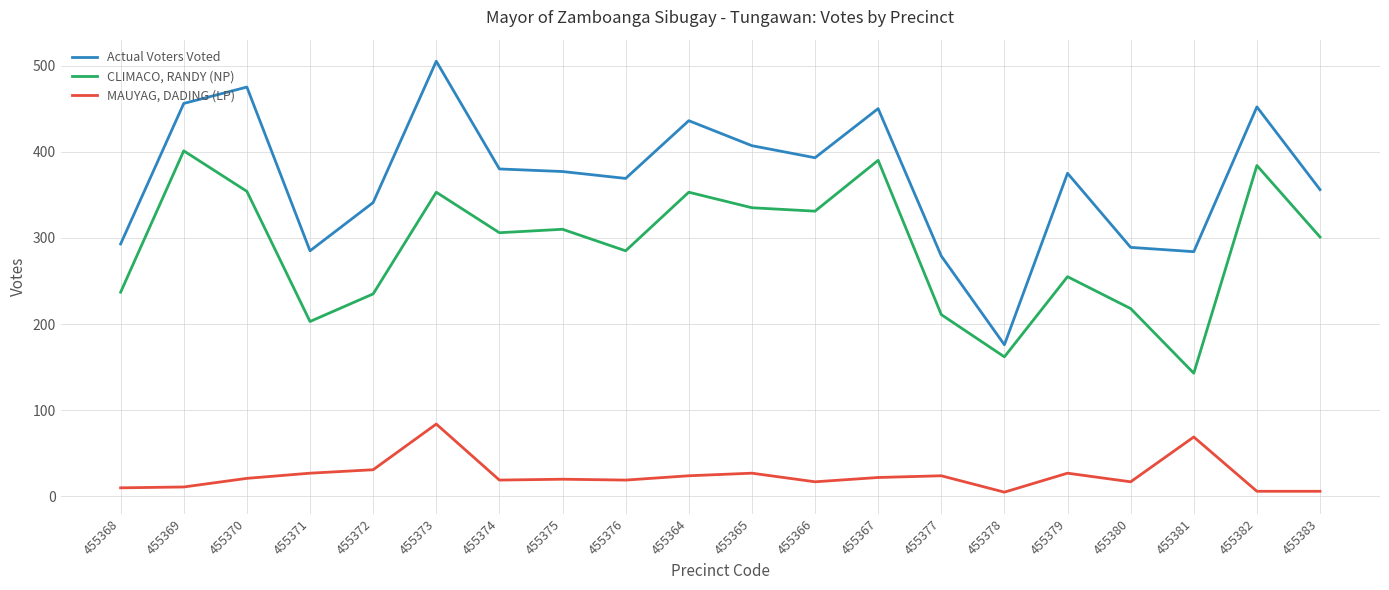

What position from the left is 455377?

14